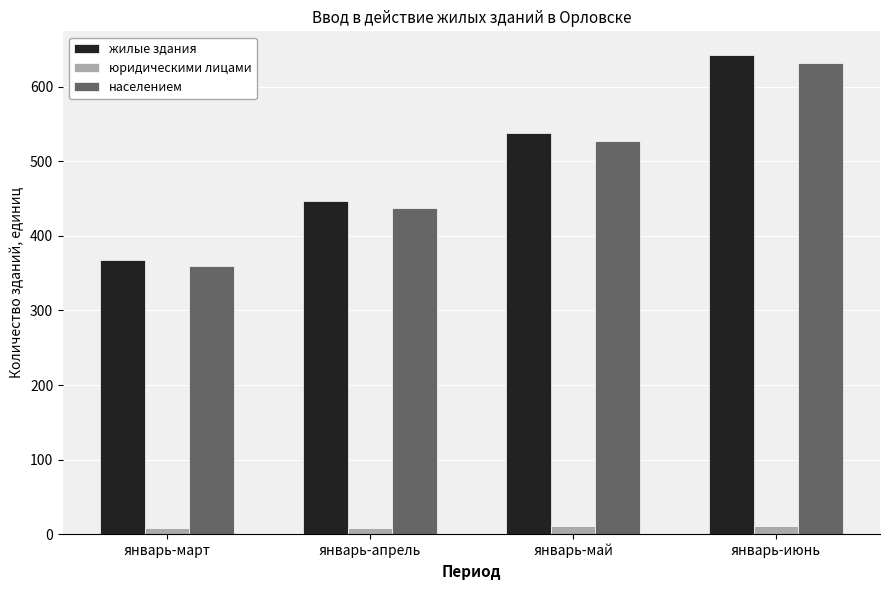

How many groups of bars are there?

4